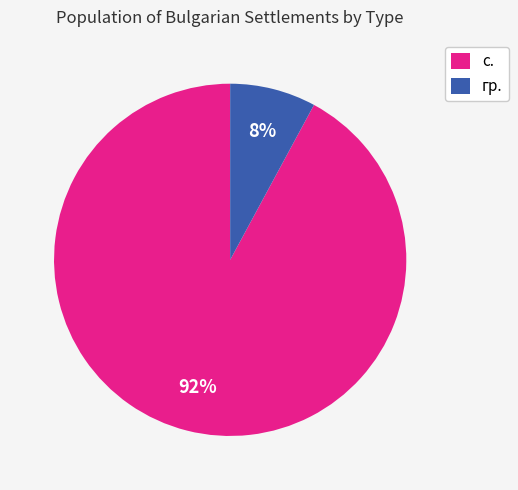

What percentage is the гр. slice, to the nearest percent?

8%